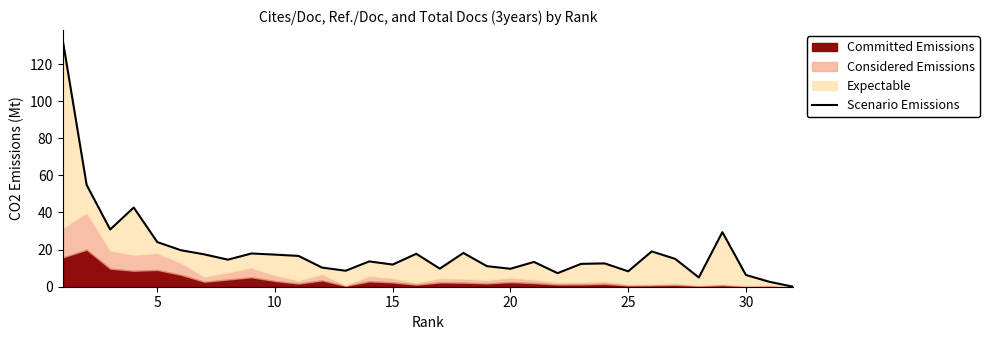

Does the chart display data point markers on the line(s)?

No